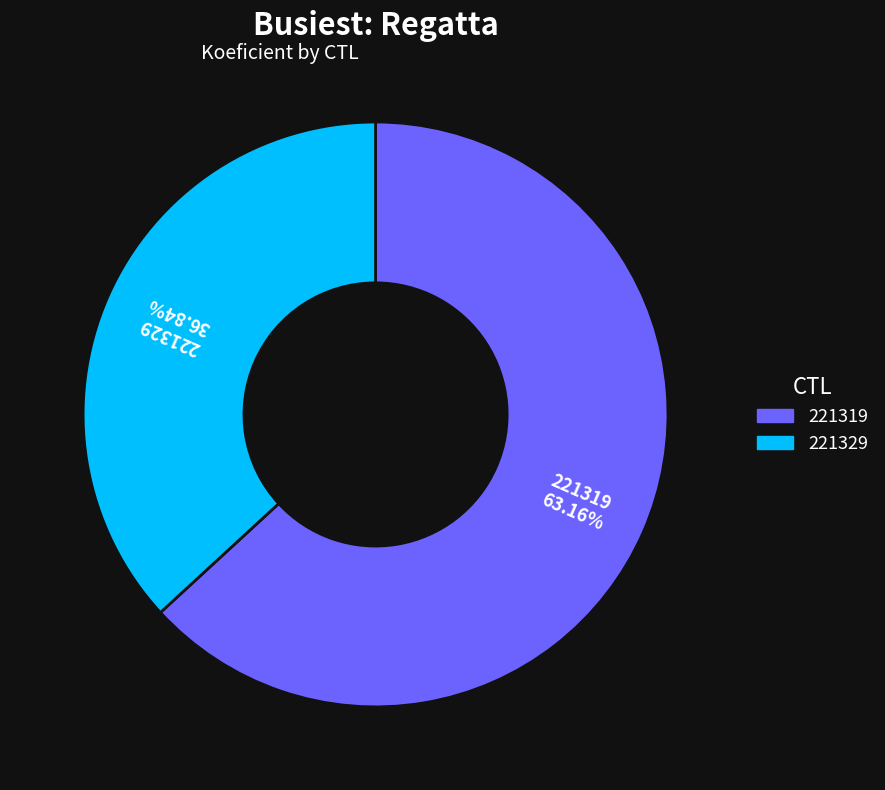

Which category has the smallest portion of the pie?

221329